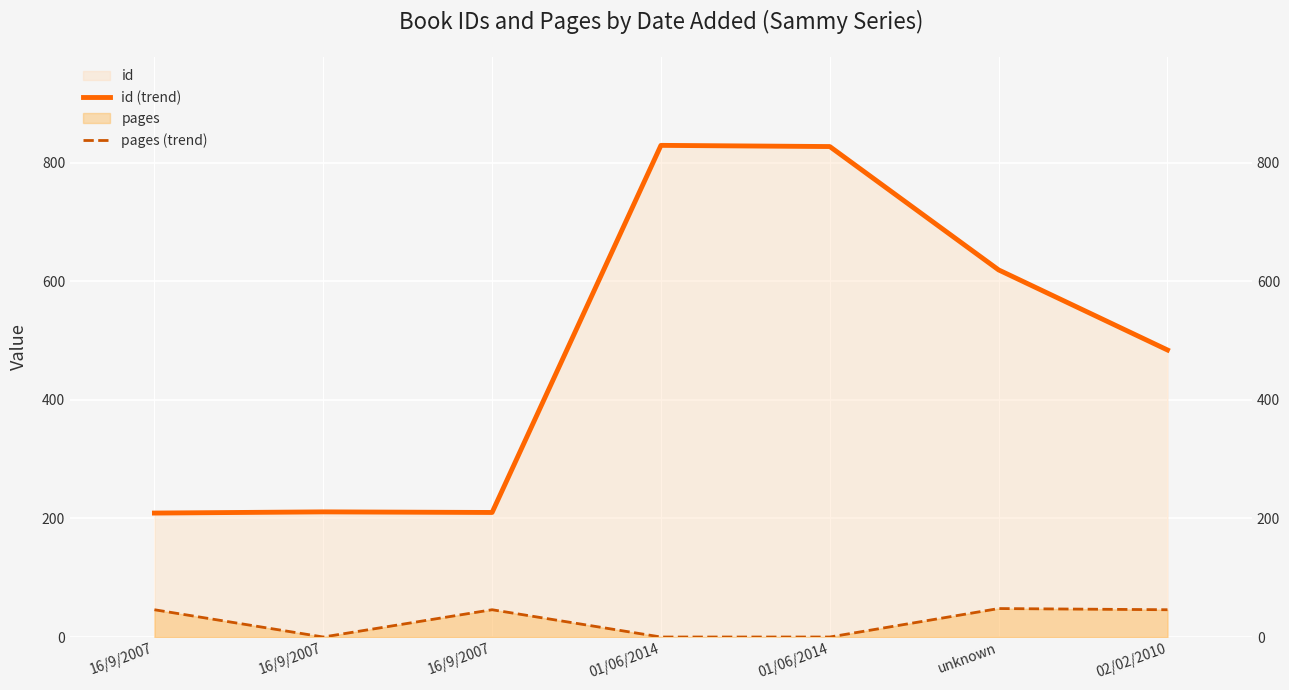

At which category does id (trend) reach its first local peak?

16/9/2007